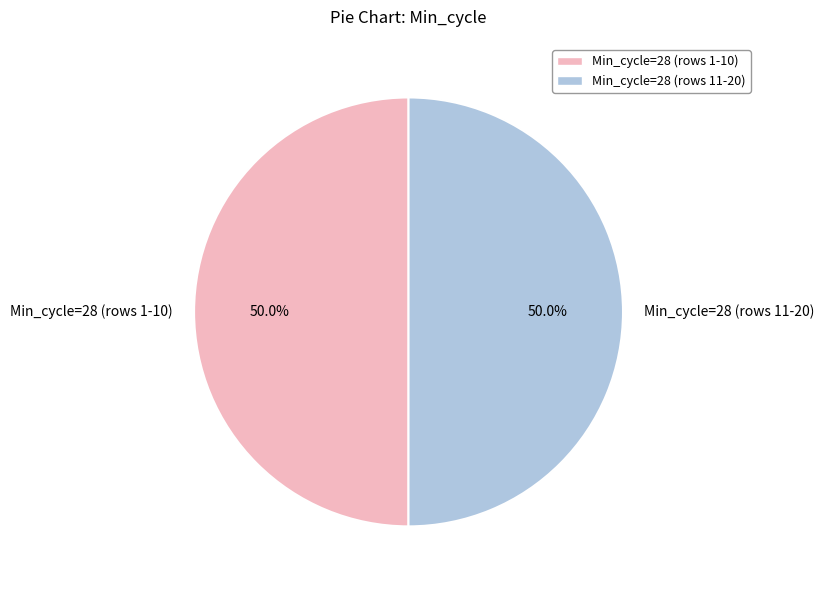

What is the ratio of the value at Min_cycle=28 (rows 1-10) to the value at Min_cycle=28 (rows 11-20)?

1.0